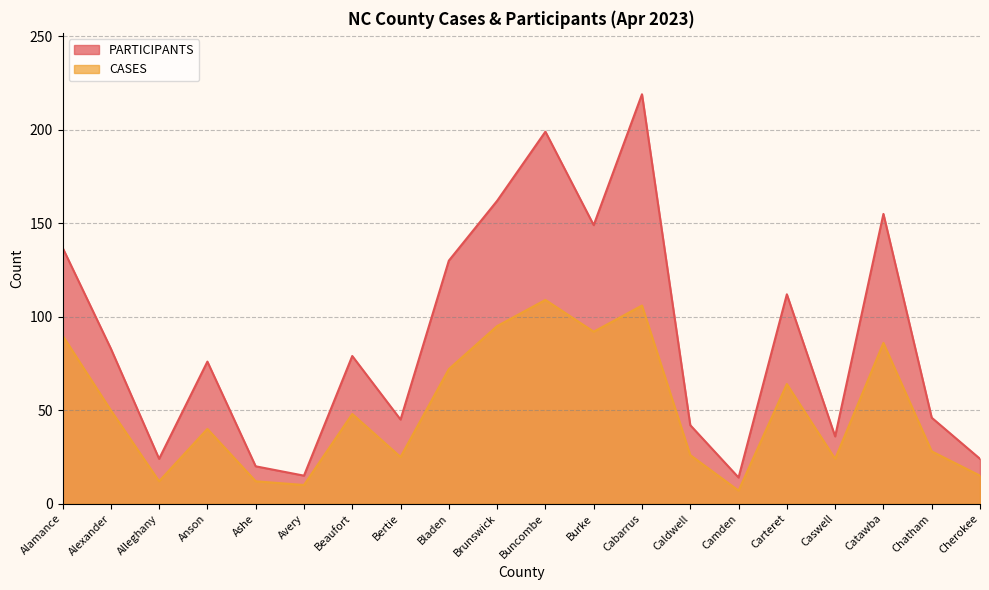

List the series in order of their peak value, highest first.

PARTICIPANTS, CASES